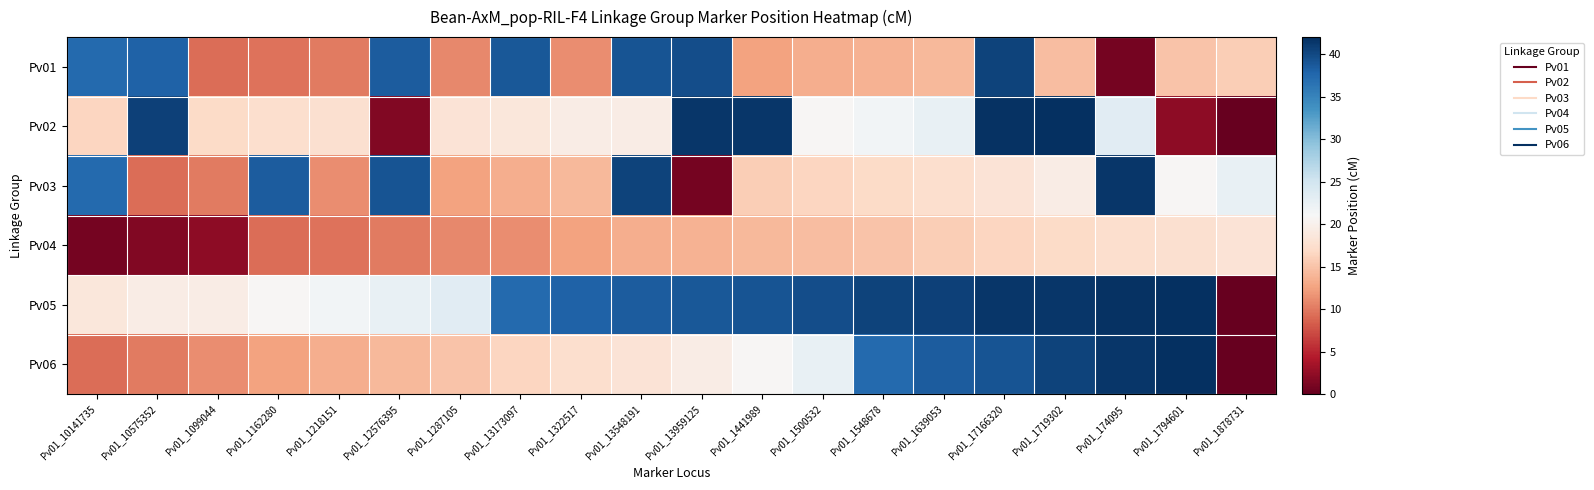

What is the spread (max minus min) of values at Pv01_10141735?

36.6